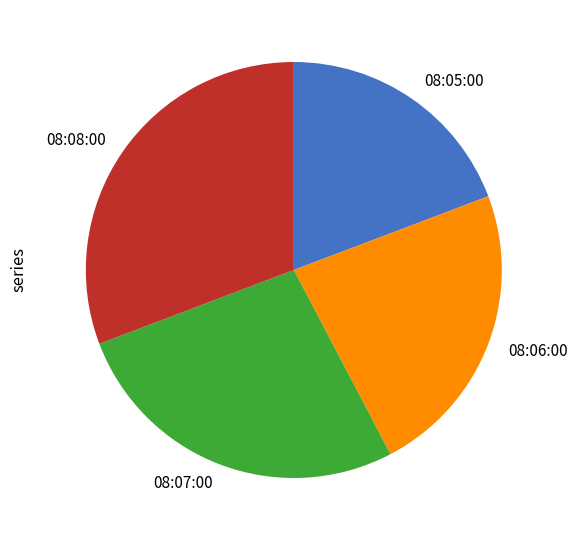

Which slice is the largest?

08:08:00